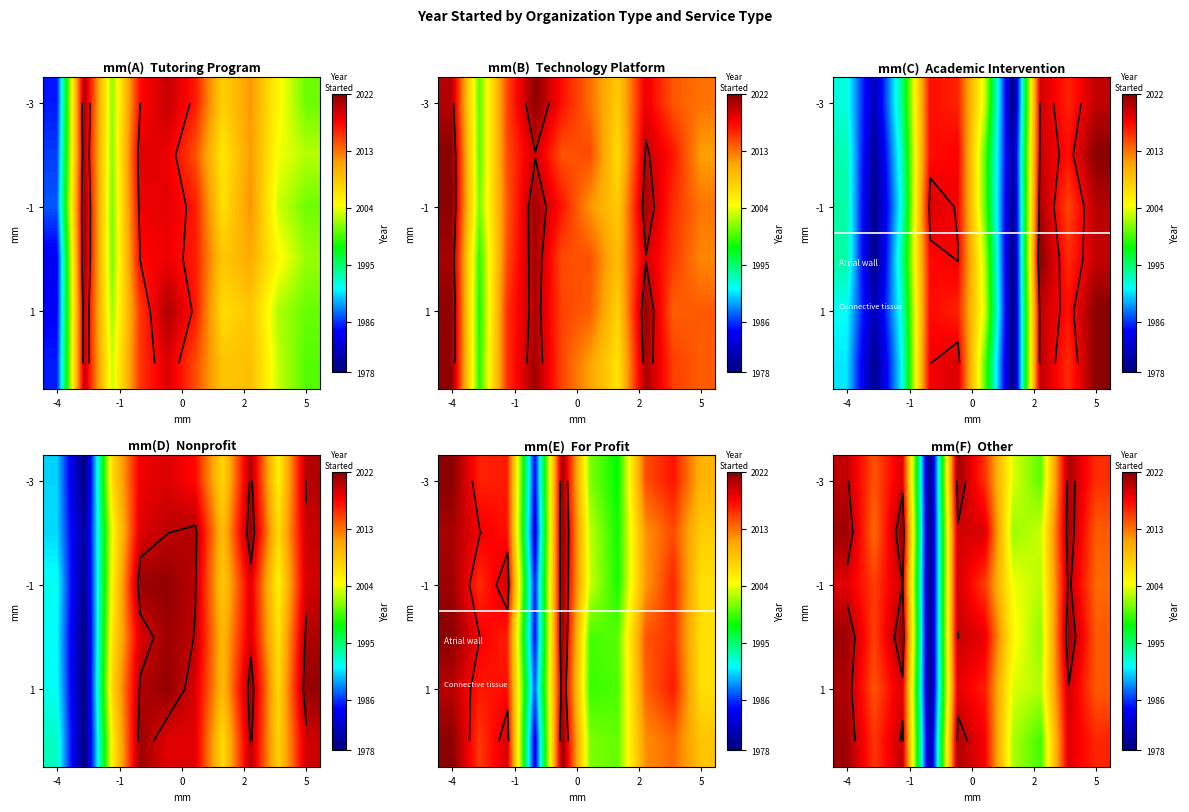

What is the difference between the maximum and minimum values in the Tutoring Program series?

35.7